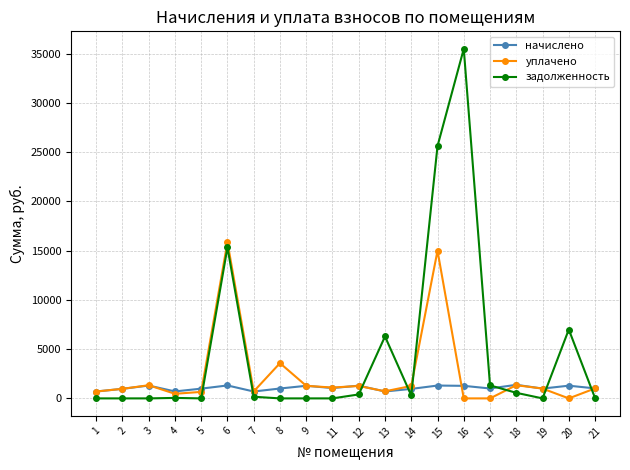

Where does the уплачено series first go above 1011?

3